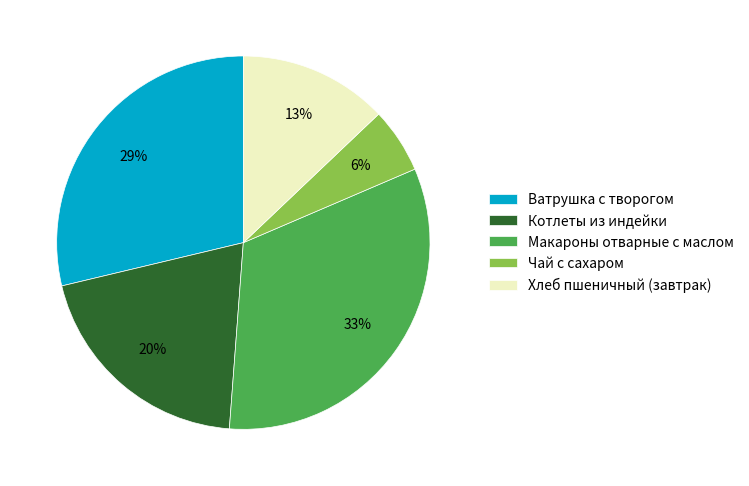

Is it true that Ватрушка с творогом is 29% of the pie?

True